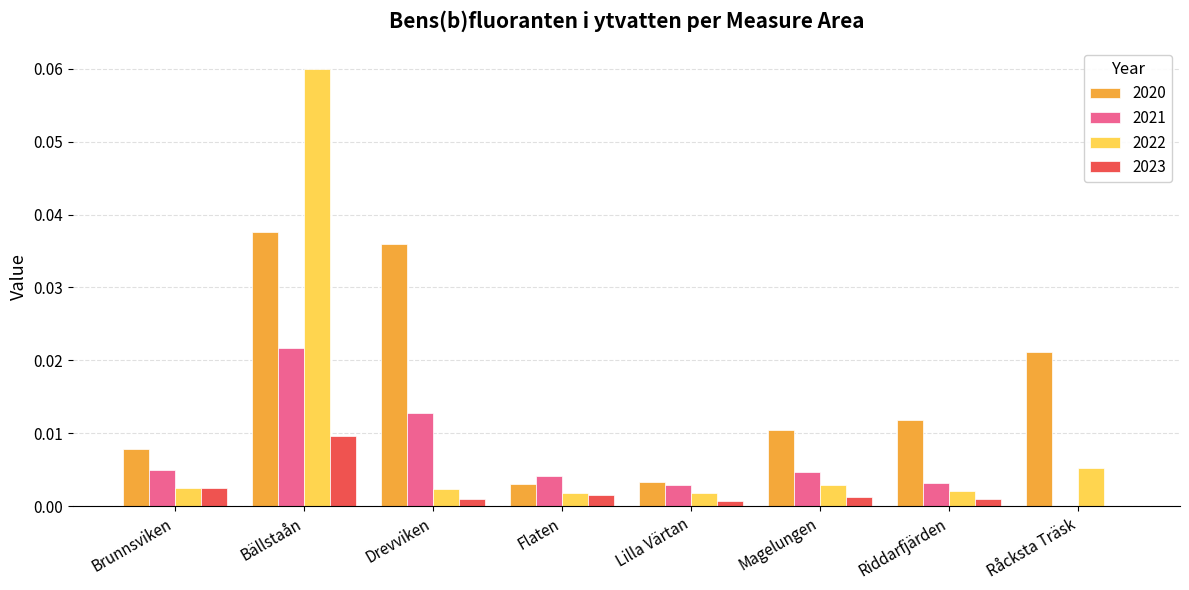

Does the chart contain stacked bars?

No